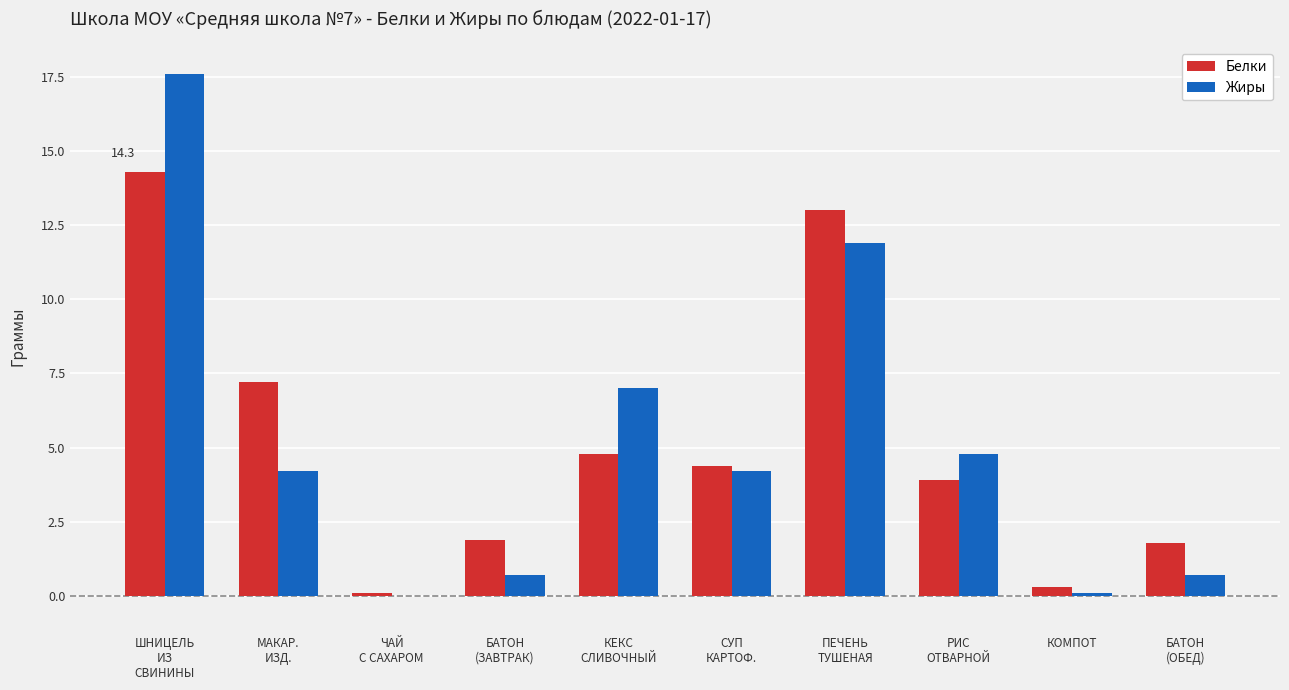

What is the maximum value shown in the chart?

17.6